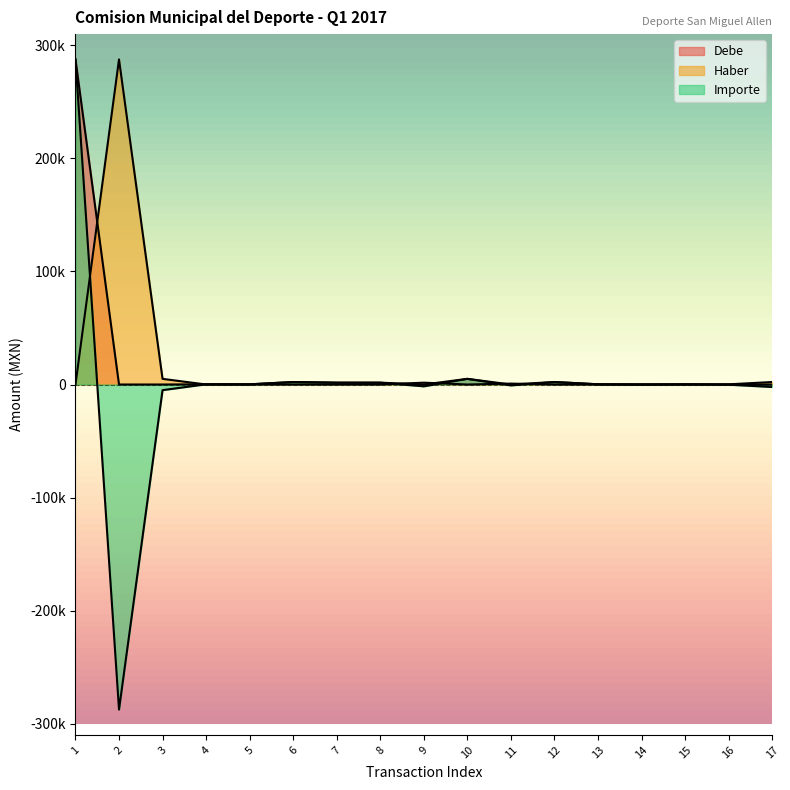

What is the sum of all Debe values?

300965.9